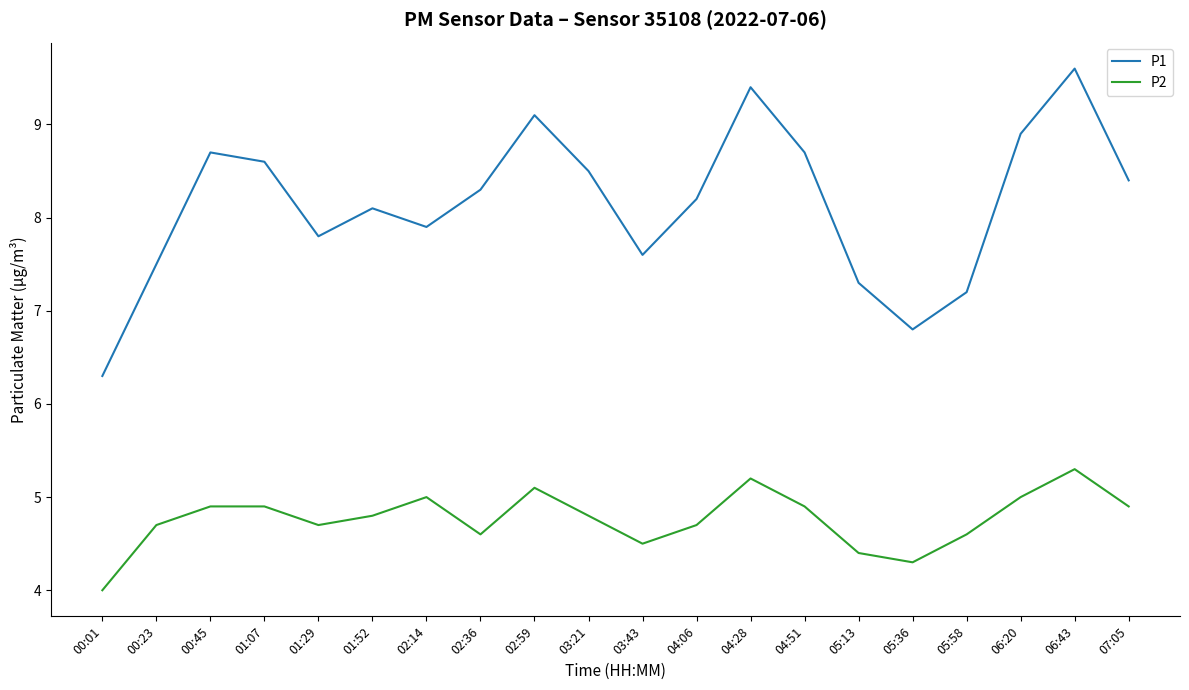

Where is P2 nearest to the value 4?

00:01